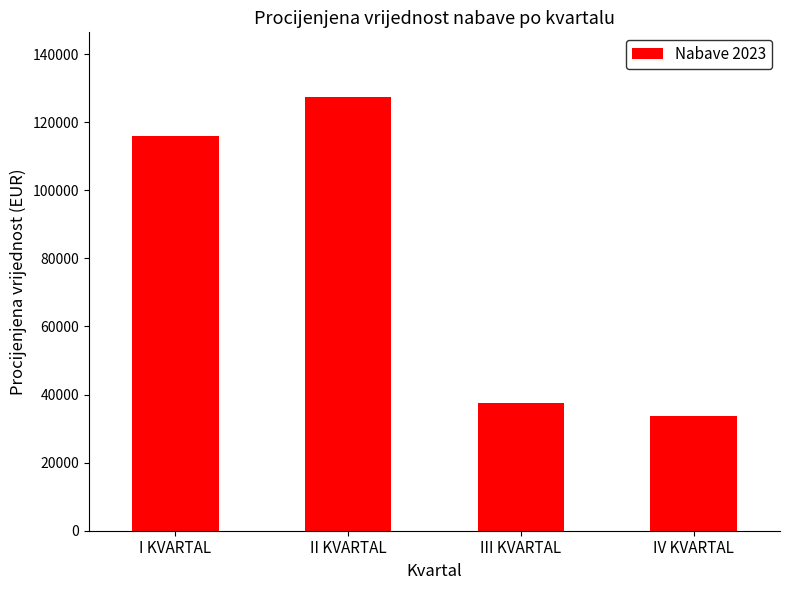

The value at II KVARTAL is 127314.4. True or false?

True